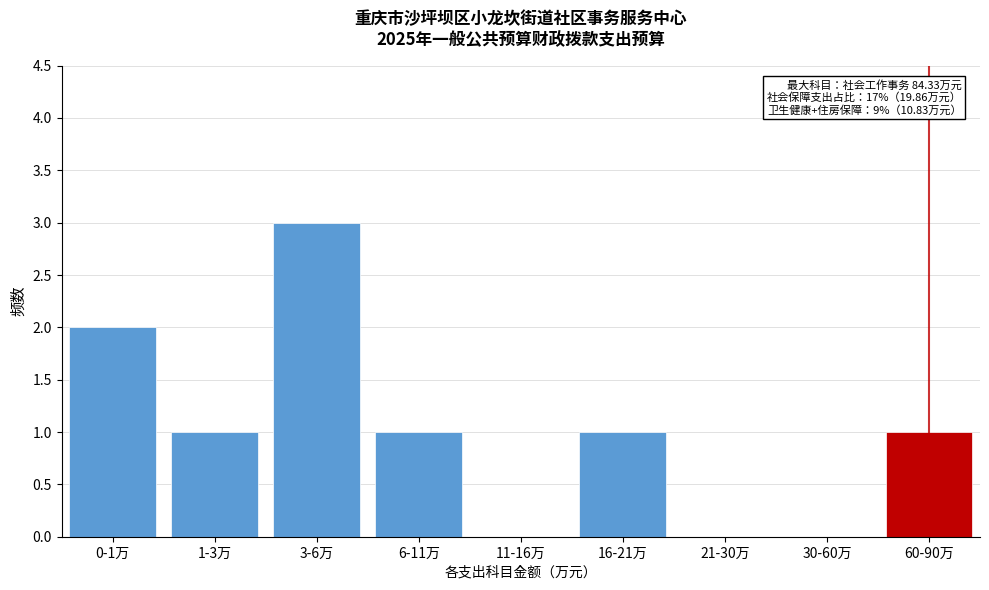

What is the sum of all values?

9